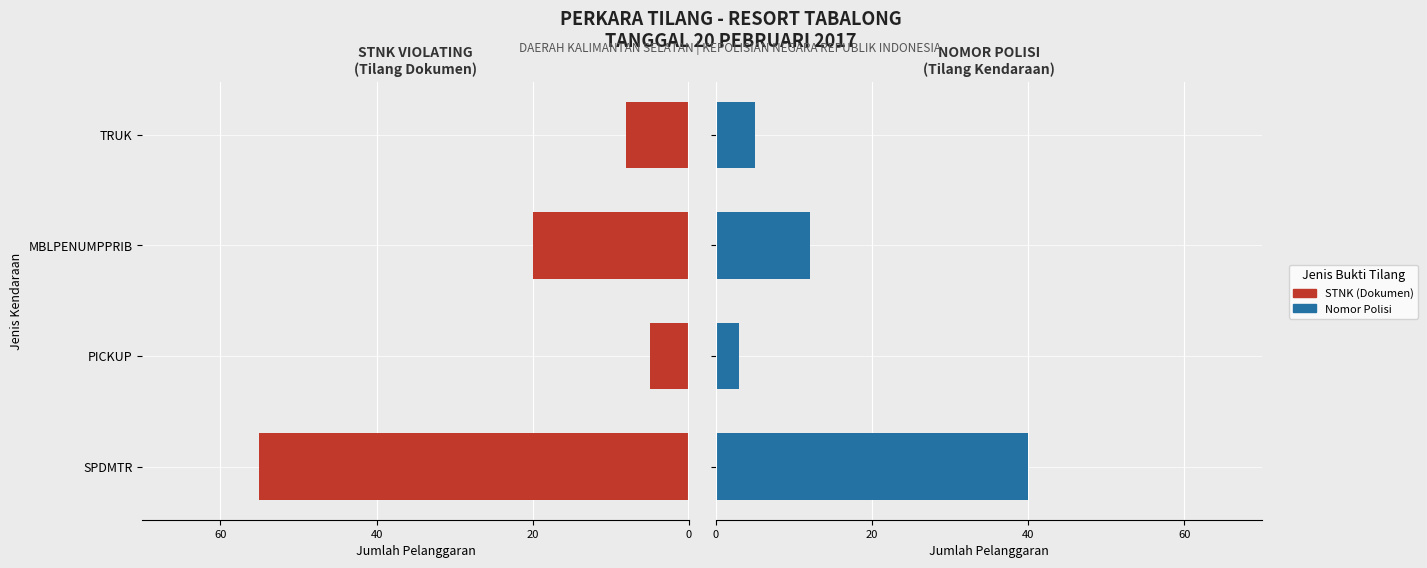

At how many categories does at least one series exceed -37?

4